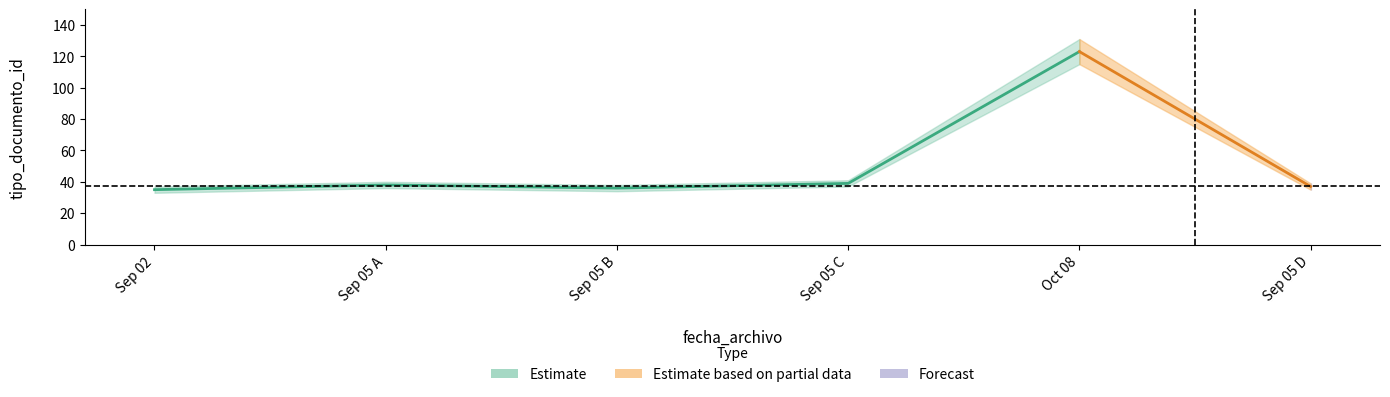

Is it true that tipo_documento_id equals 60 at 2014-09-05?

False